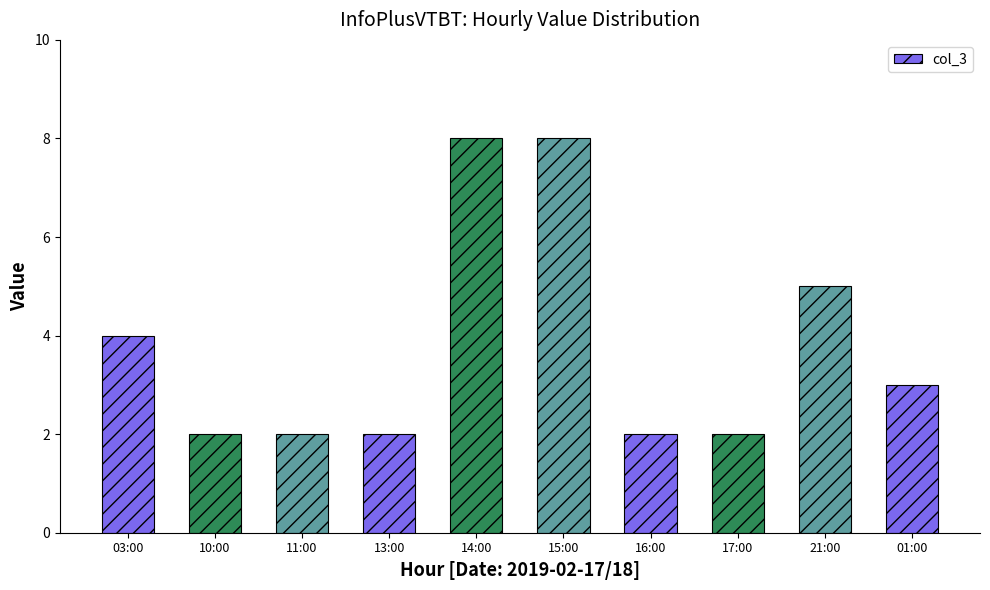

What is the greatest value displayed?

8